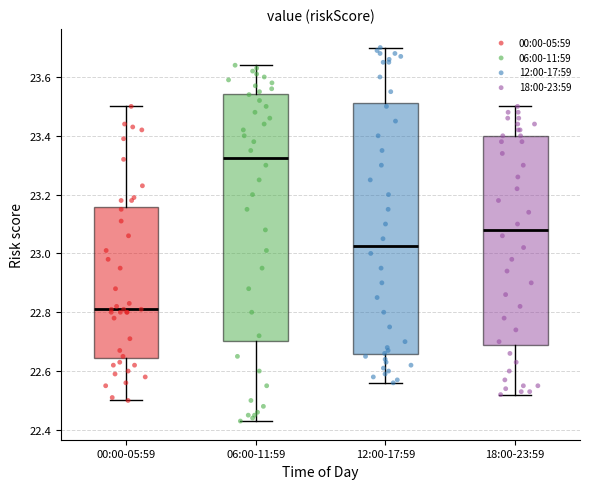

Which box's median line is the highest?

06:00-11:59